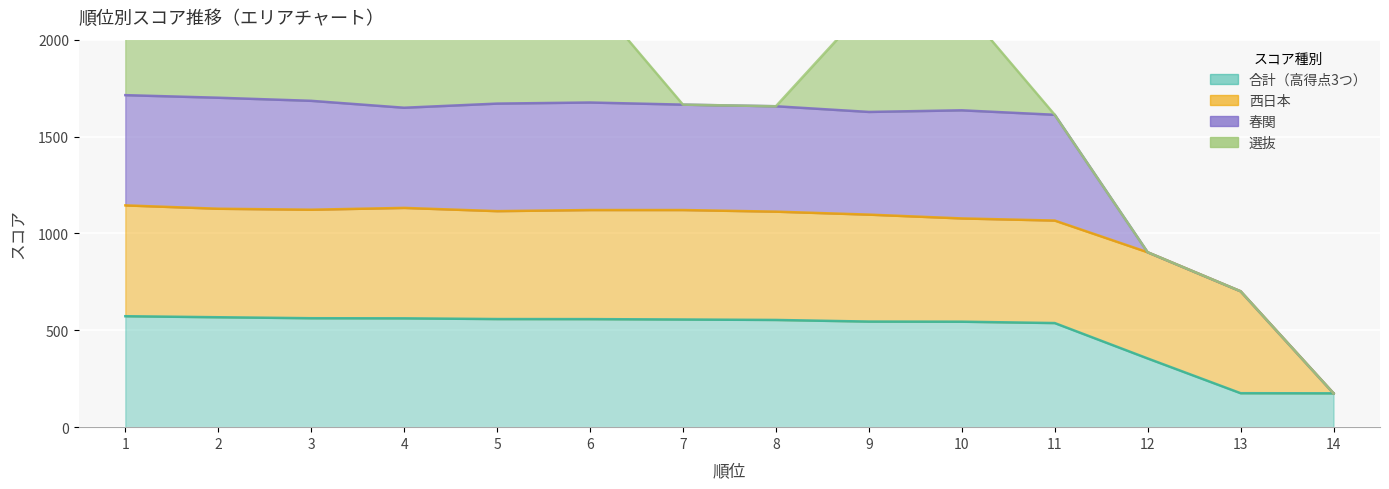

How many intersections are there between 選抜 and 西日本?

3